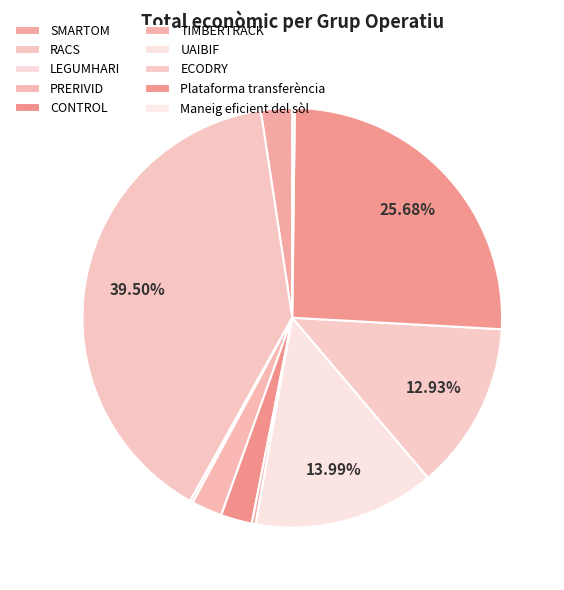

What is the smallest slice in the pie chart?

Maneig eficient del sòl